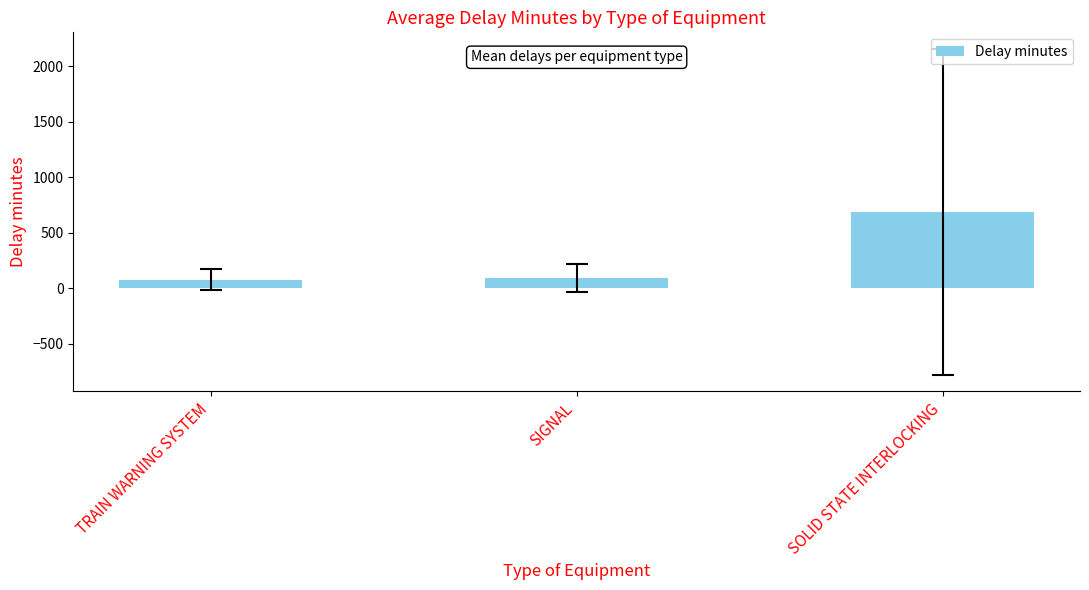

Between SIGNAL and SOLID STATE INTERLOCKING, which is larger?

SOLID STATE INTERLOCKING